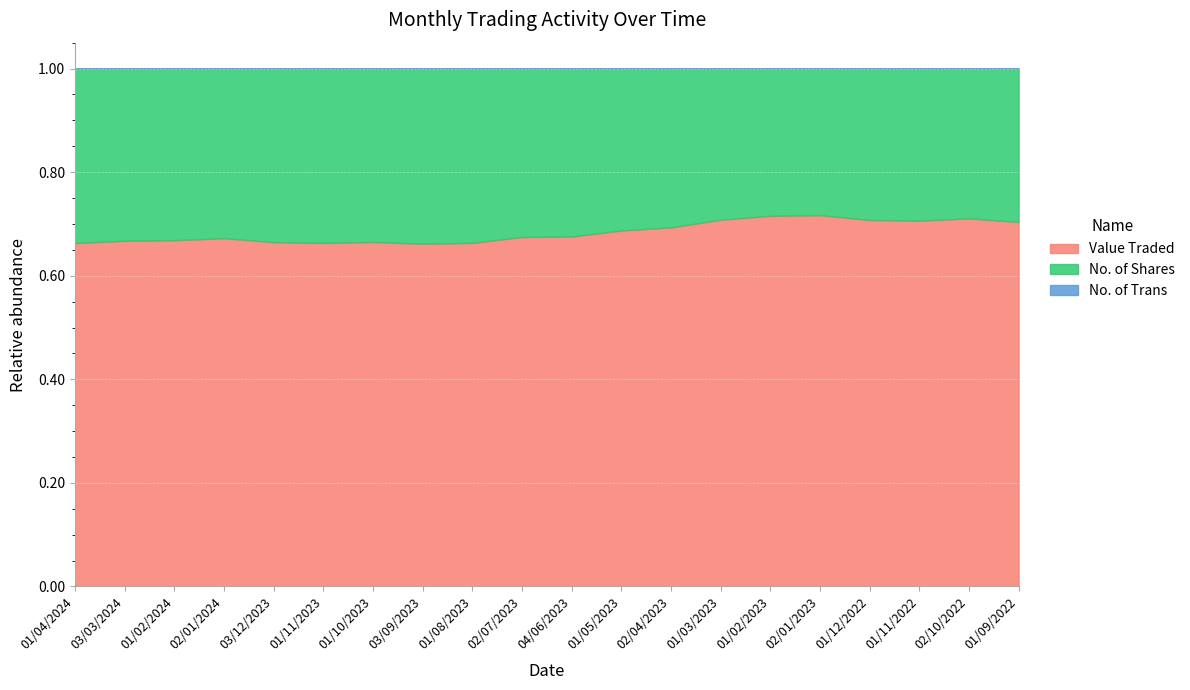

What is the value of the No. of Trans point at the 16th from the left?

2064